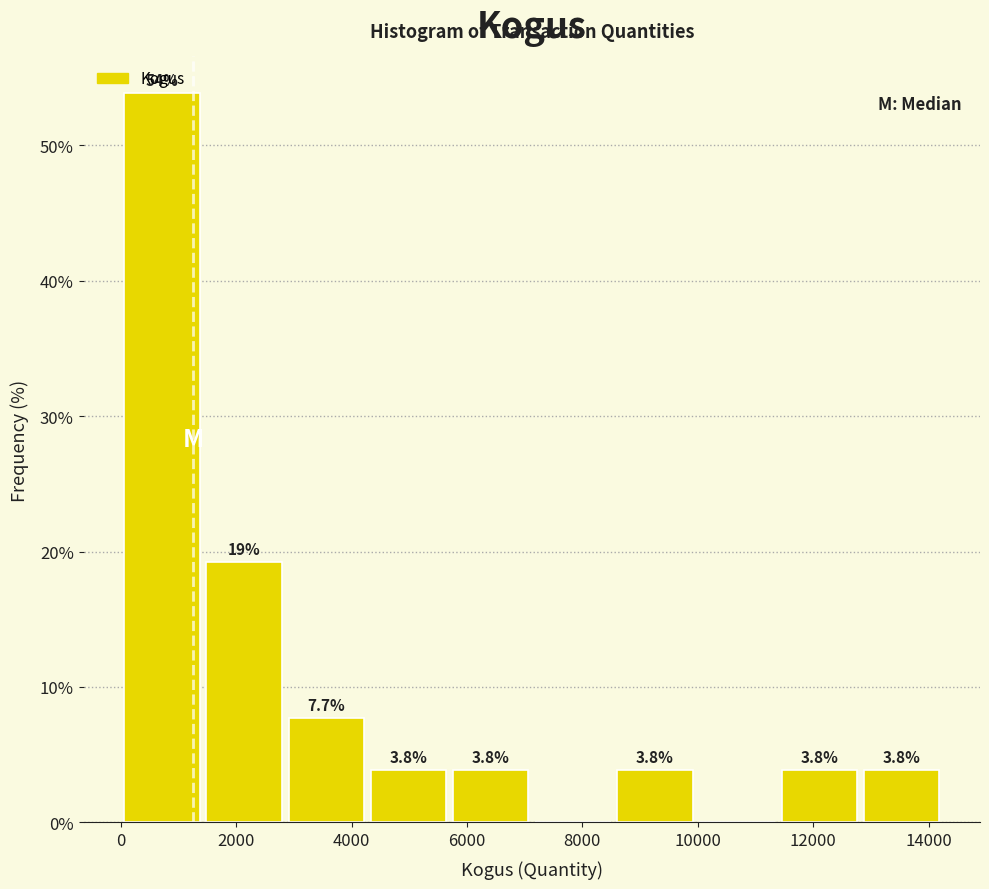

Which range on the x-axis has the tallest bar?

0 to 1400